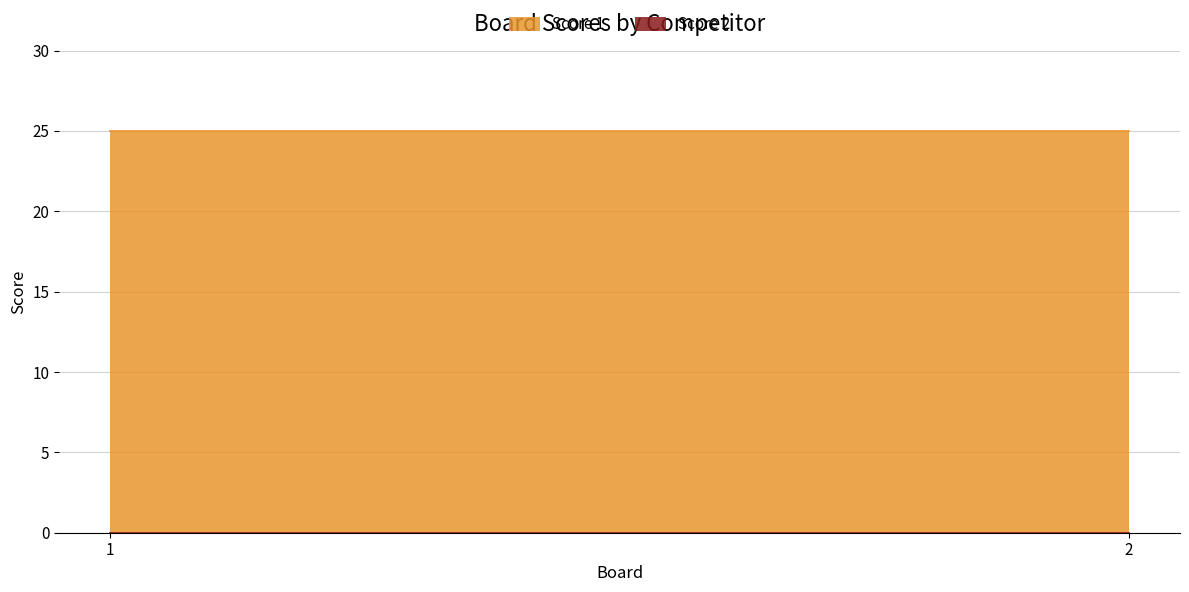

The Score 1 series shows 25 at 2. True or false?

True